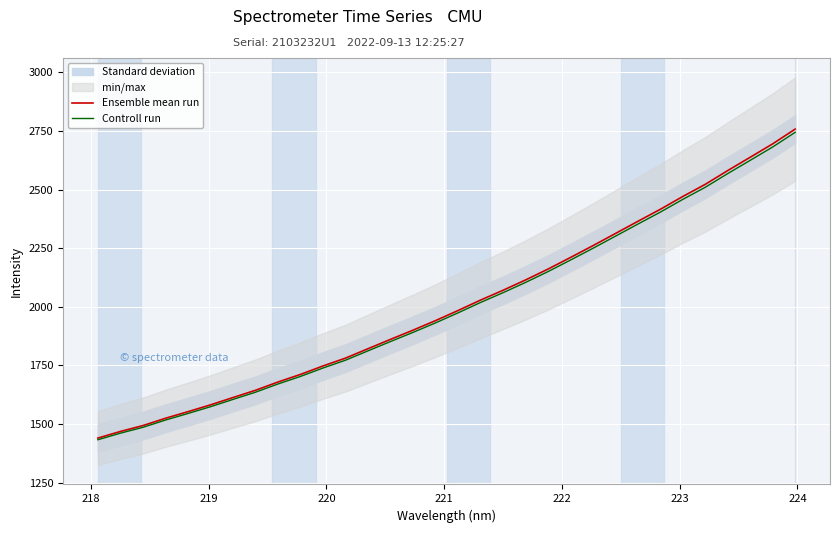

What is the maximum value for Ensemble mean run?

2758.1